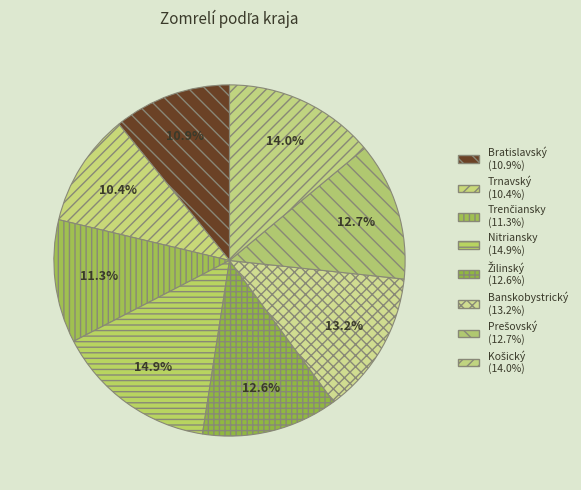

Count the number of slices in the pie.

8